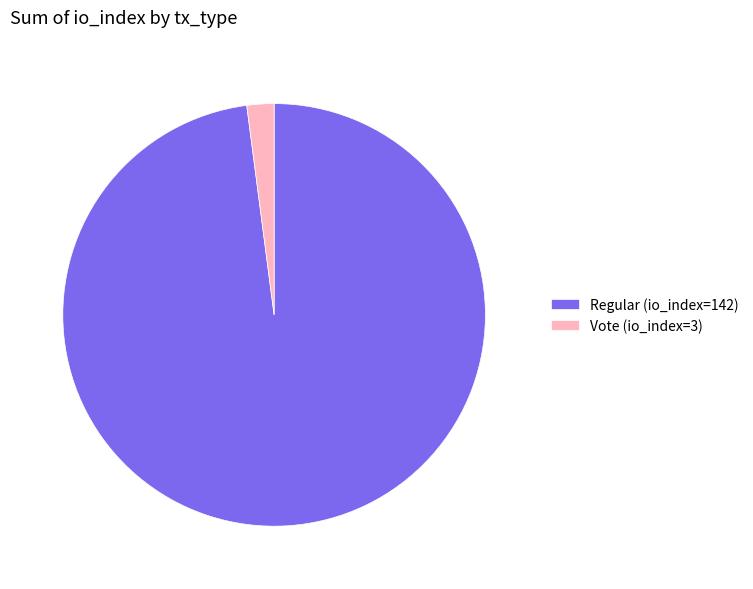

Rank the categories by value from highest to lowest.

Regular (io_index=142), Vote (io_index=3)